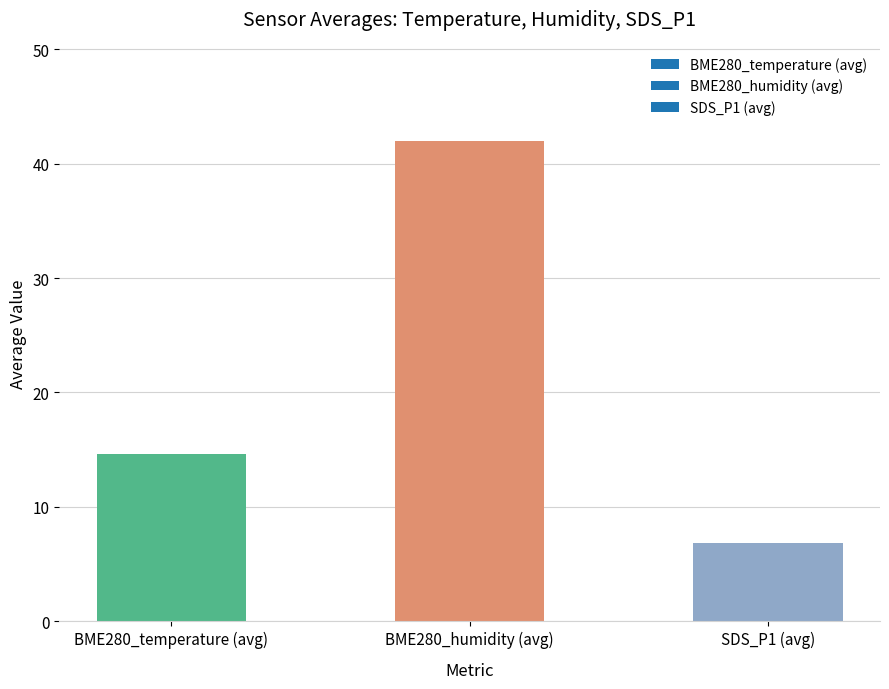

Is it true that the value at BME280_humidity (avg) is 20.9?

False